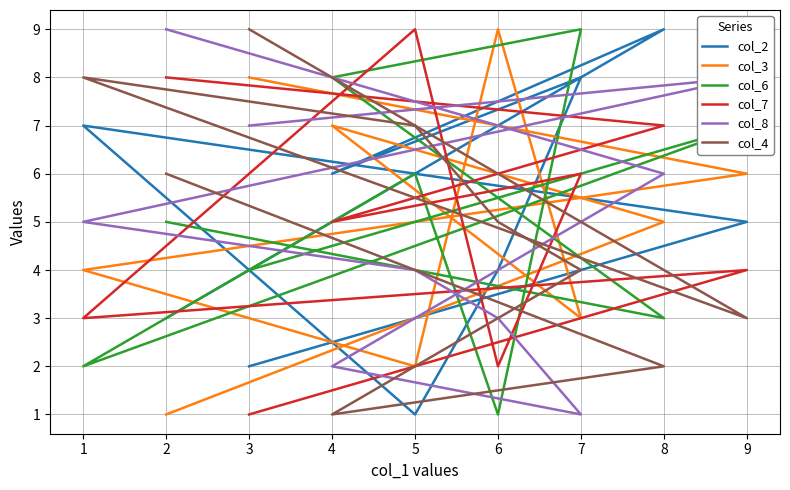

How many col_4 values are between 3 and 7?

5